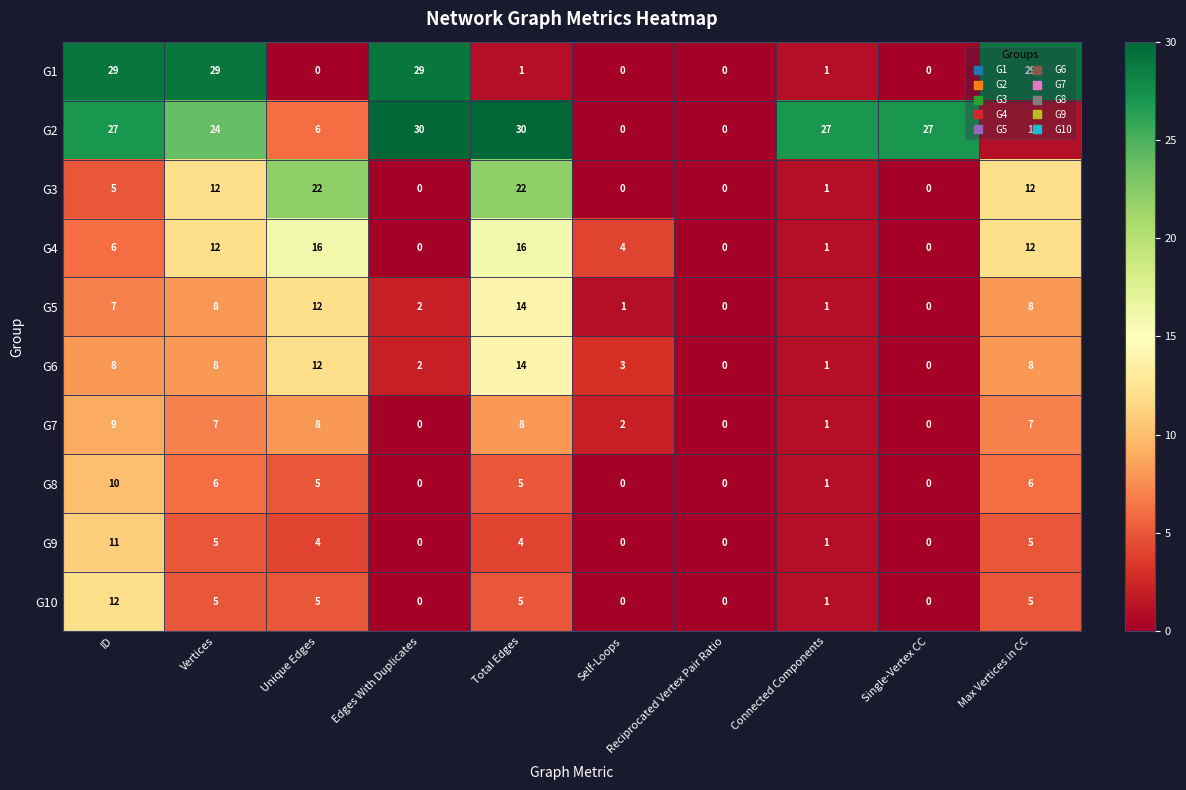

How many data points does each series have?

10